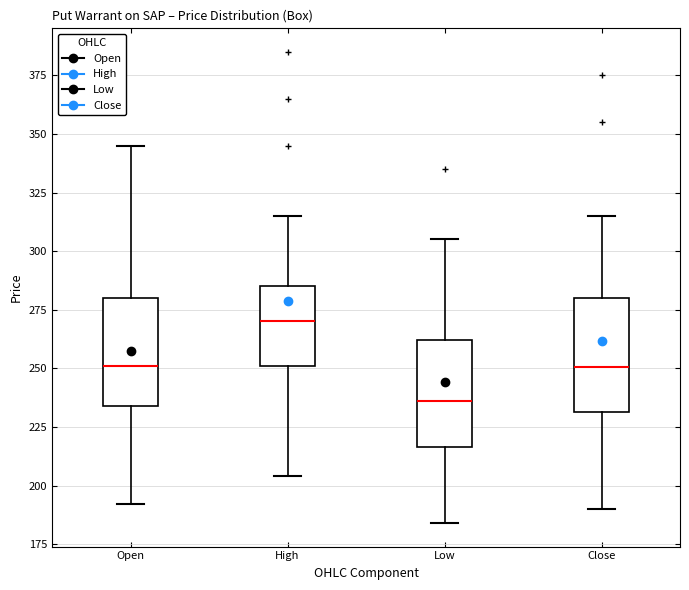

Reading left to right, transcribe this box plot: for each box, give where its median line is, the range the box spans, and where its two whiskers end, as read against the y-axis. The values are not printed on the chart, so give them approximately, as read against the axis.

Open: median 250, box 235 to 280, whiskers 190 to 345
High: median 270, box 250 to 285, whiskers 205 to 315
Low: median 235, box 215 to 260, whiskers 185 to 305
Close: median 250, box 230 to 280, whiskers 190 to 315